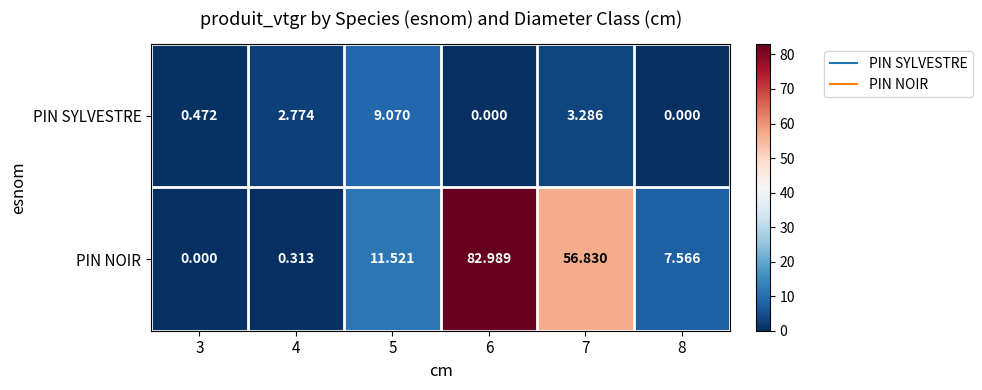

Which series has the largest range (max minus min)?

PIN NOIR